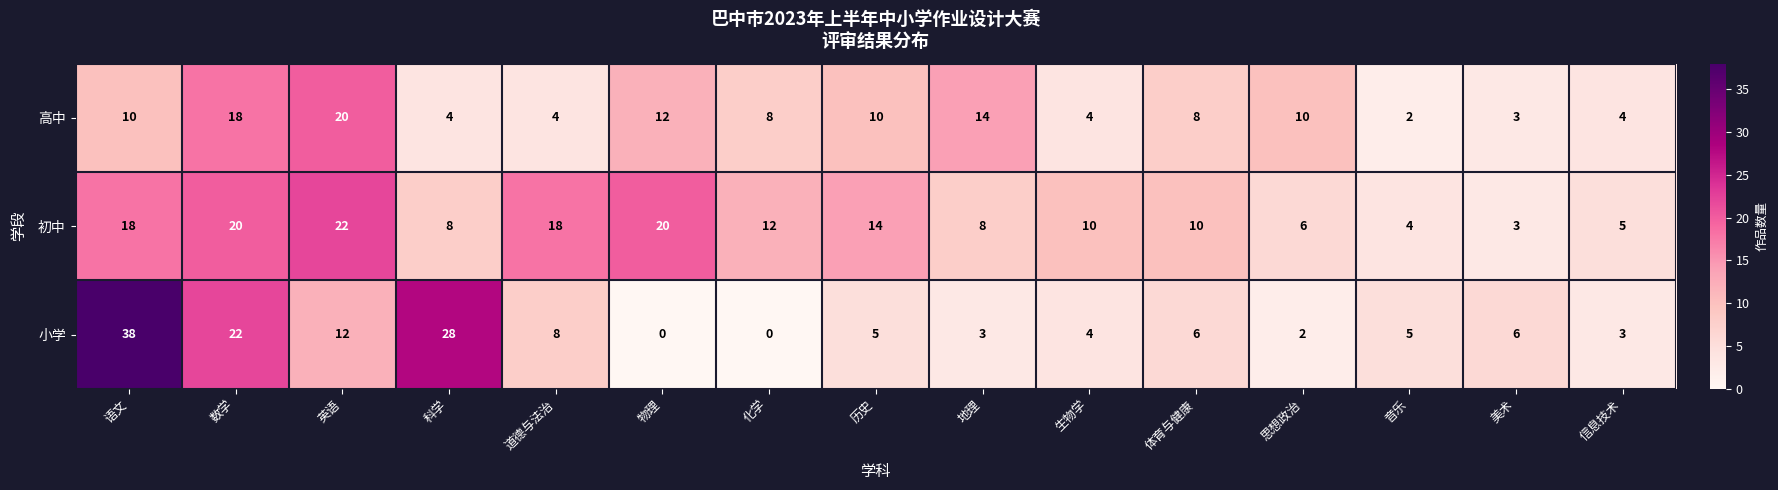

Which category has the lowest value in the 初中 series?

美术